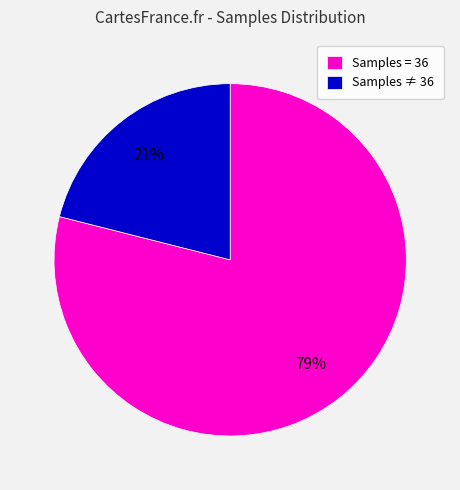

What is the largest slice in the pie chart?

Samples = 36